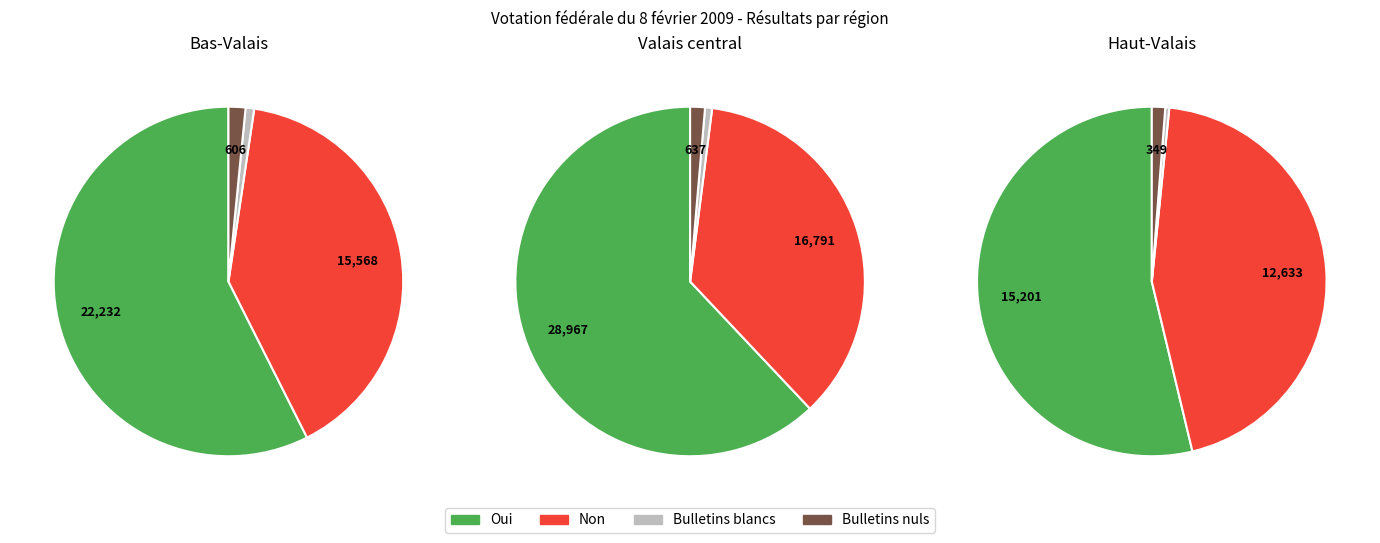

What is the largest slice in the pie chart?

Valais central